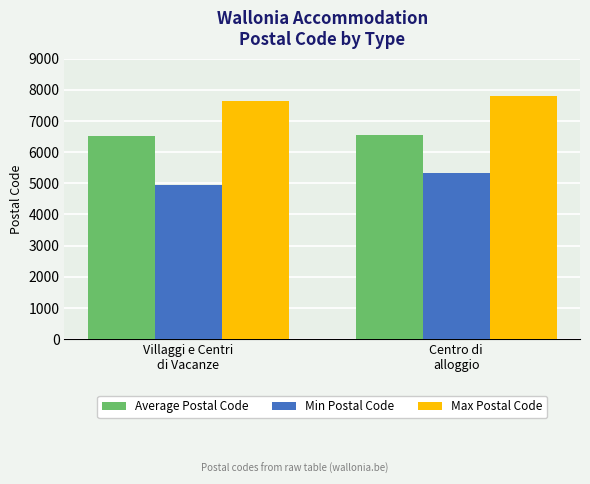

What is the average value of the Max Postal Code series?

7720